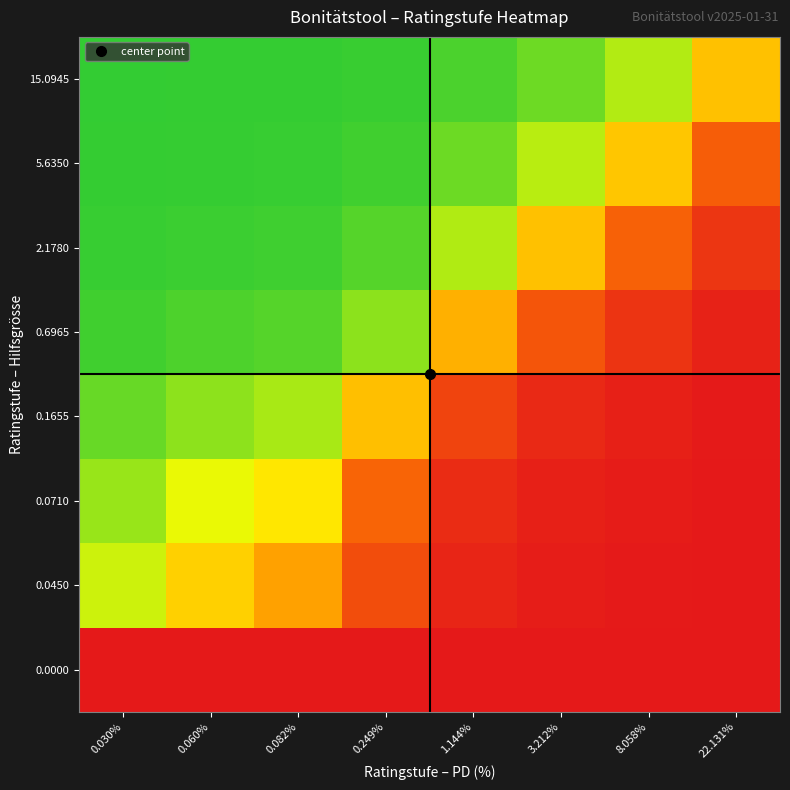

At which category is the sum across all series the highest?

22.131%